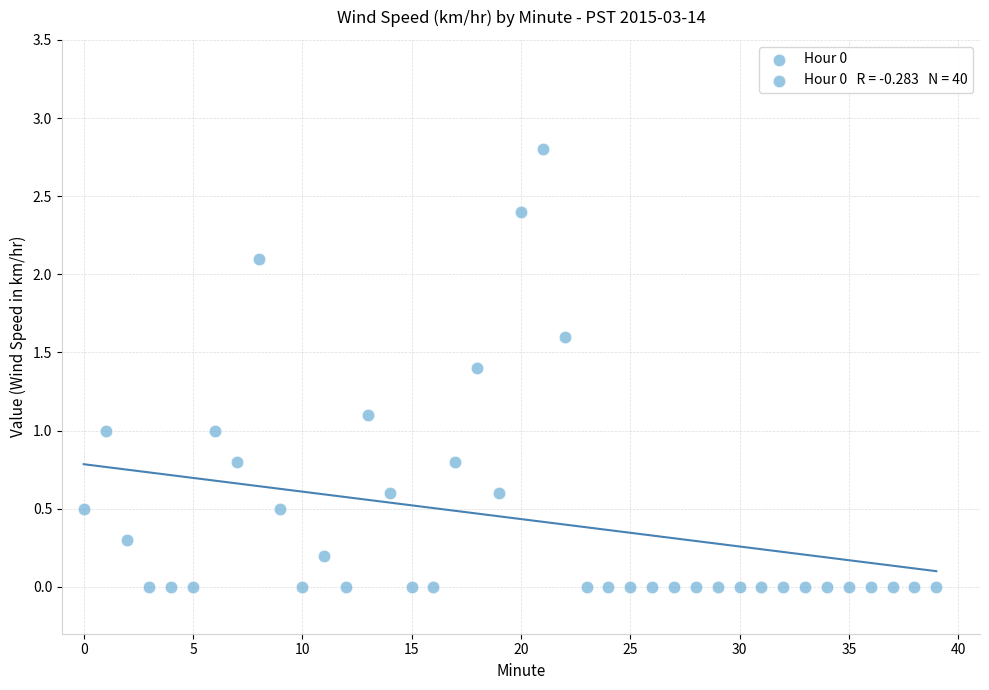

What is the range of Y values (max minus min)?

2.8